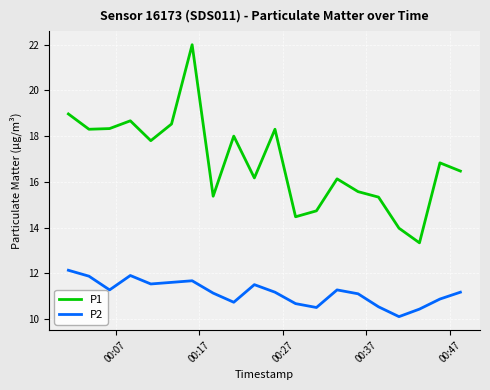

True or false: P2 and P1 cross at least once.

False